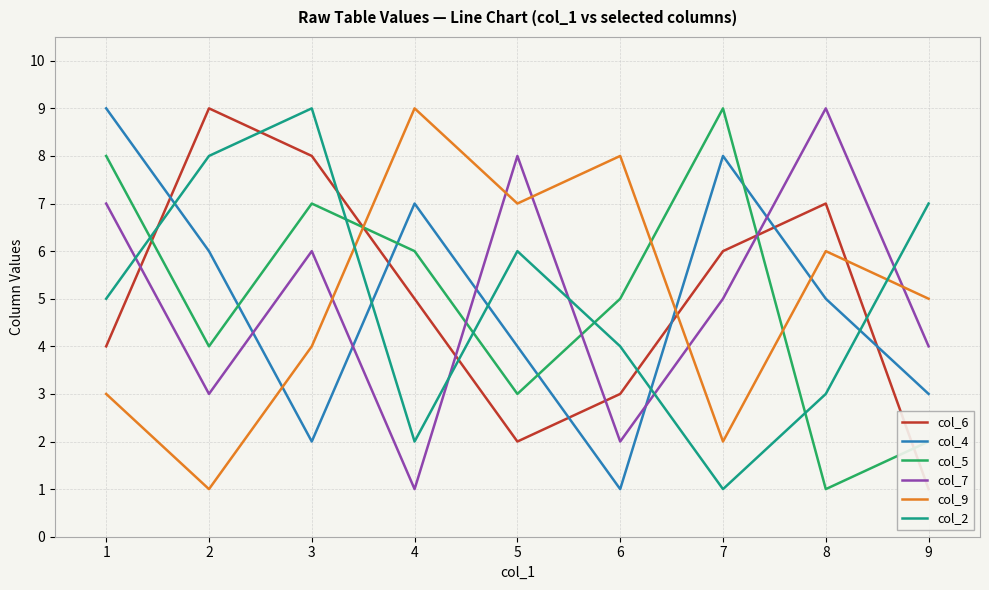

After their last crossing, which series has the higher values: col_4 or col_5?

col_4